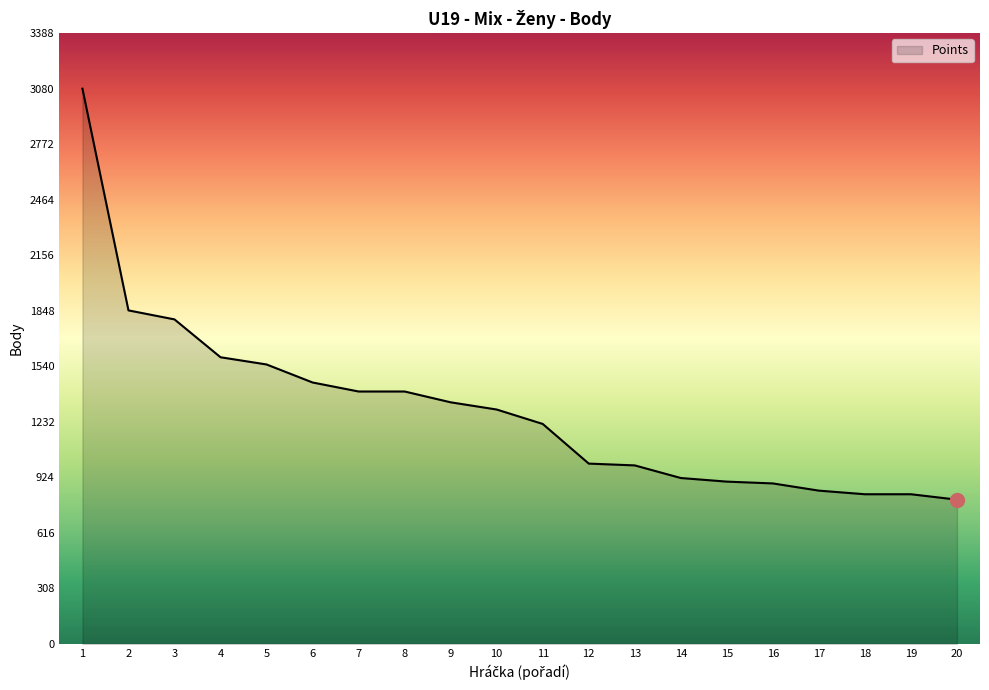

At which category does the chart reach its minimum across all series?

20